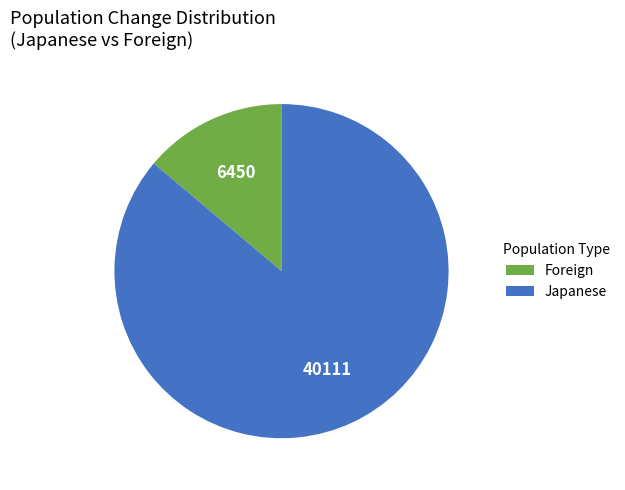

Which category accounts for the majority?

Japanese